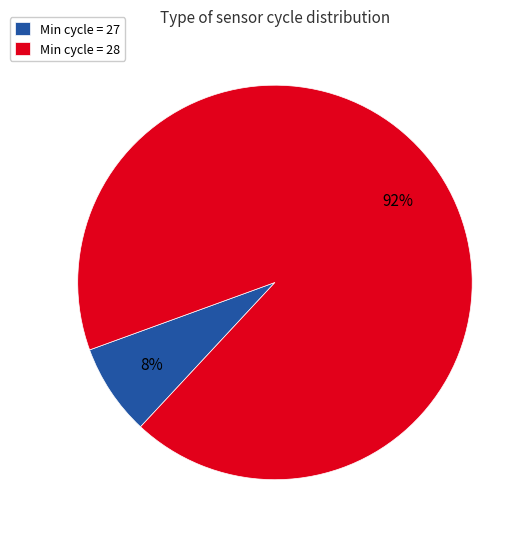

Rank the categories by value from lowest to highest.

Min cycle = 27, Min cycle = 28